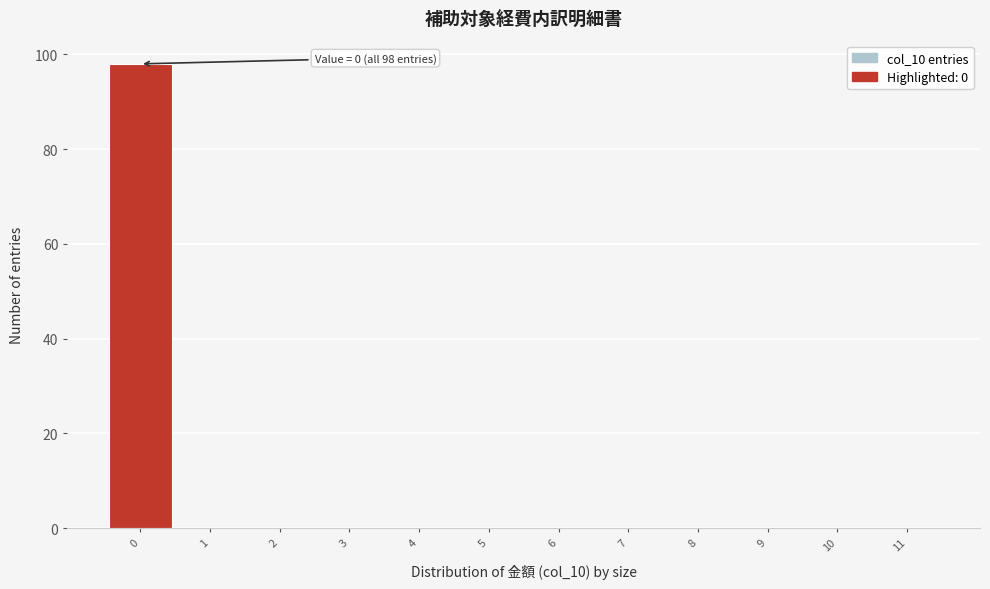

Which range on the x-axis has the tallest bar?

-0.5 to 0.5